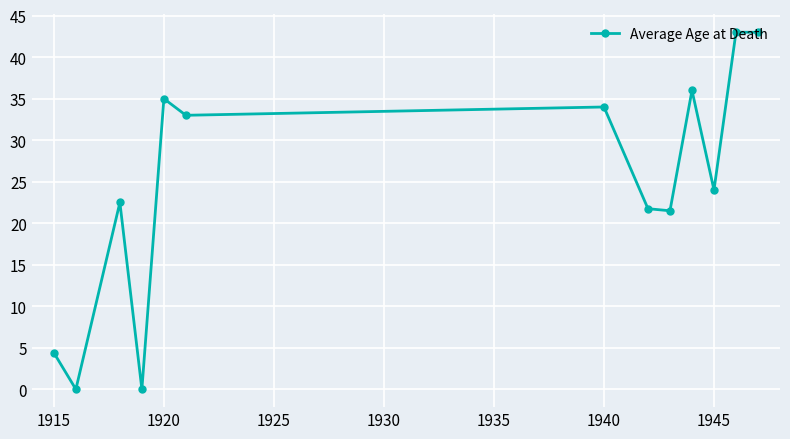

What is the difference between the maximum and minimum values?

43.0